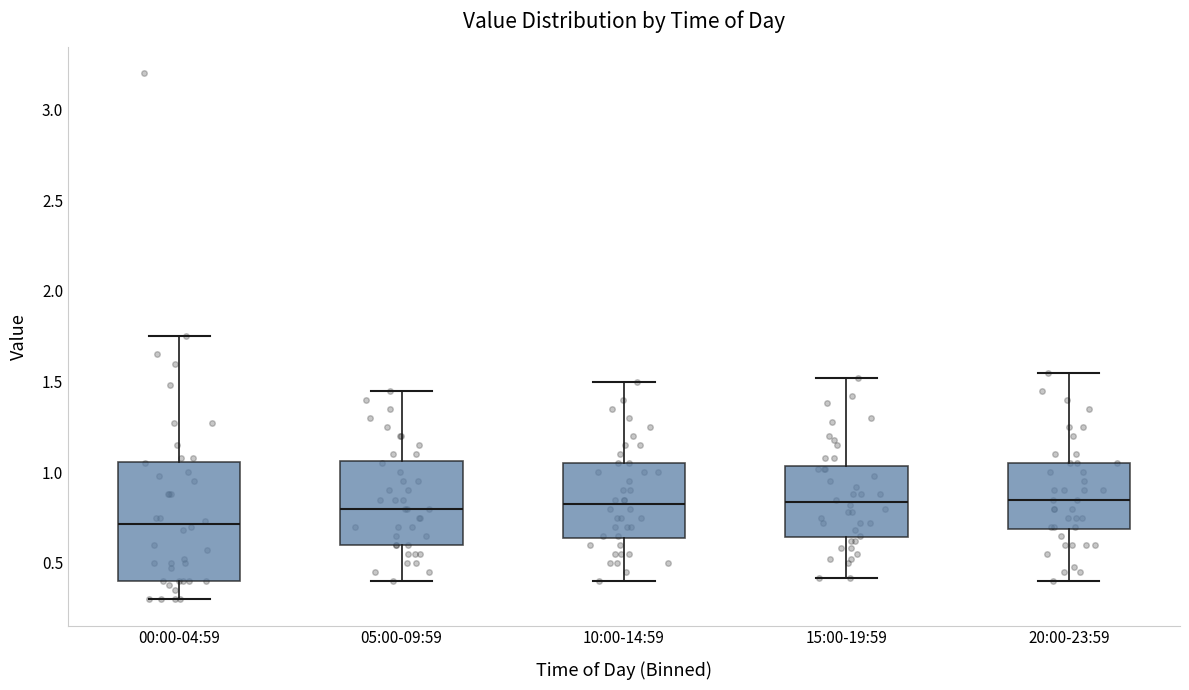

Reading left to right, read every box against the y-axis: the position of its median line, the range the box covers, and the ends of its whiskers. The values are not printed on the chart, so give them approximately, as read against the axis.

00:00-04:59: median 0.70, box 0.40 to 1.05, whiskers 0.30 to 1.75
05:00-09:59: median 0.80, box 0.60 to 1.05, whiskers 0.40 to 1.45
10:00-14:59: median 0.85, box 0.65 to 1.05, whiskers 0.40 to 1.50
15:00-19:59: median 0.85, box 0.65 to 1.05, whiskers 0.40 to 1.50
20:00-23:59: median 0.85, box 0.70 to 1.05, whiskers 0.40 to 1.55